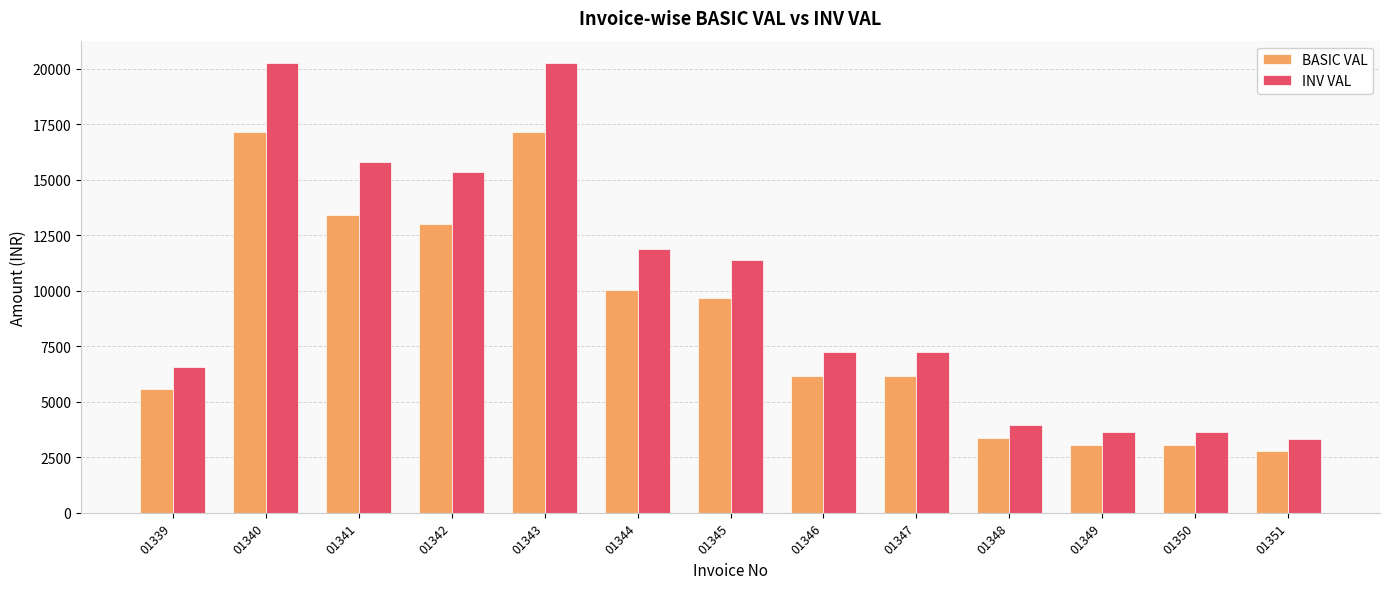

What is the maximum value shown in the chart?

20254.5